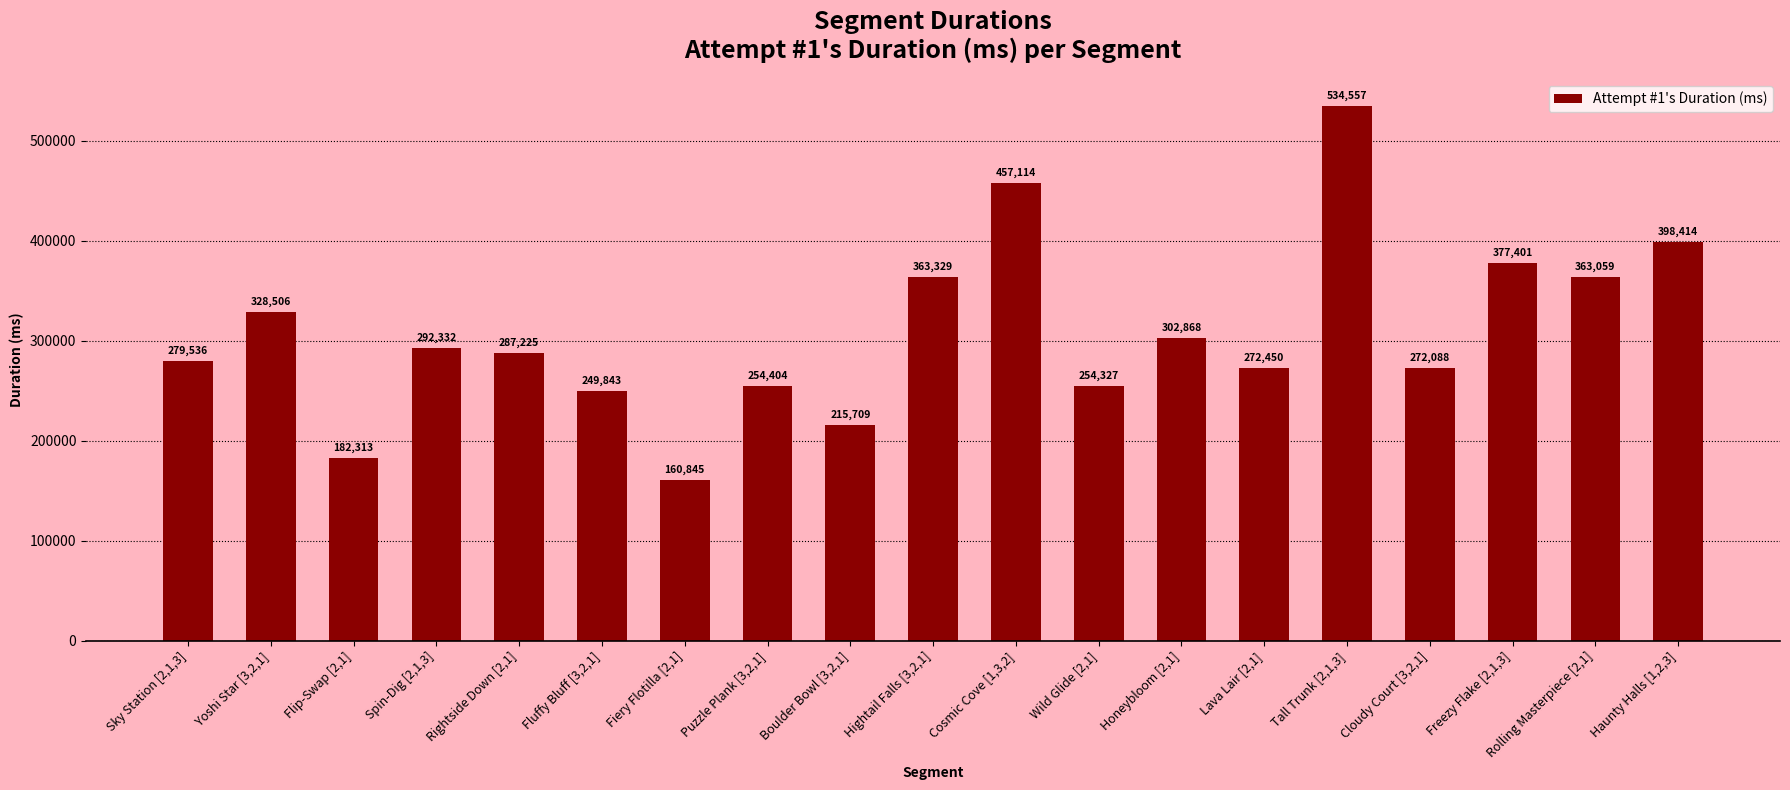

What is the average value?

307701